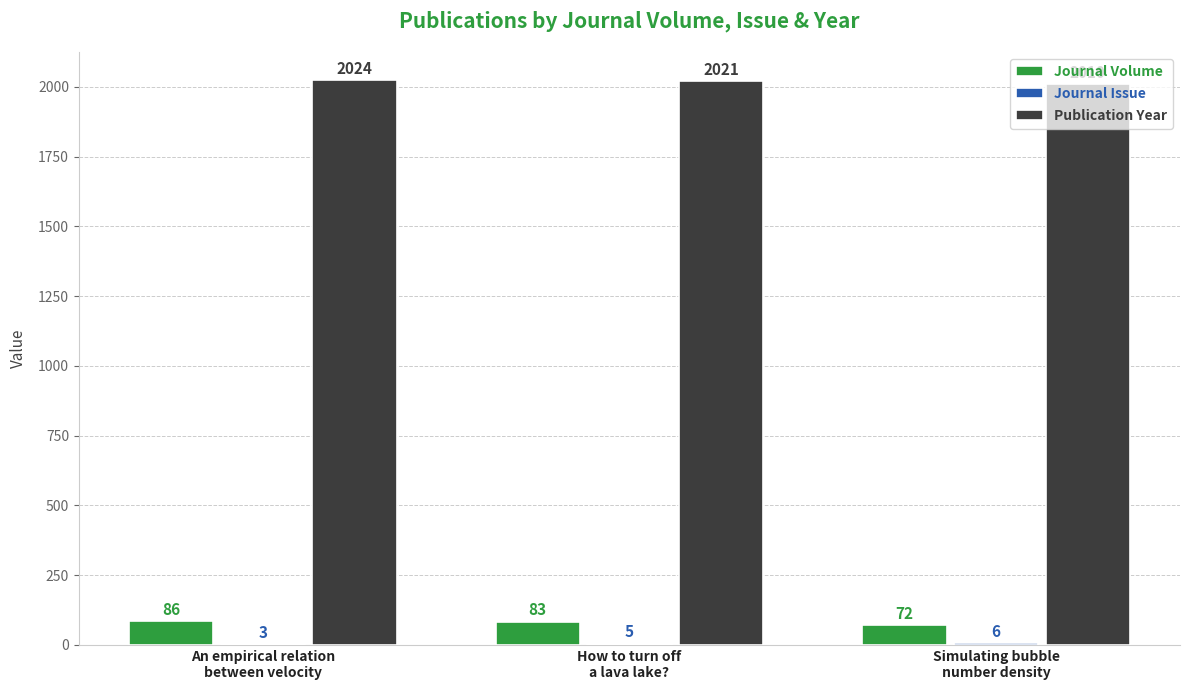

Which series has the largest total across all categories?

Publication Year